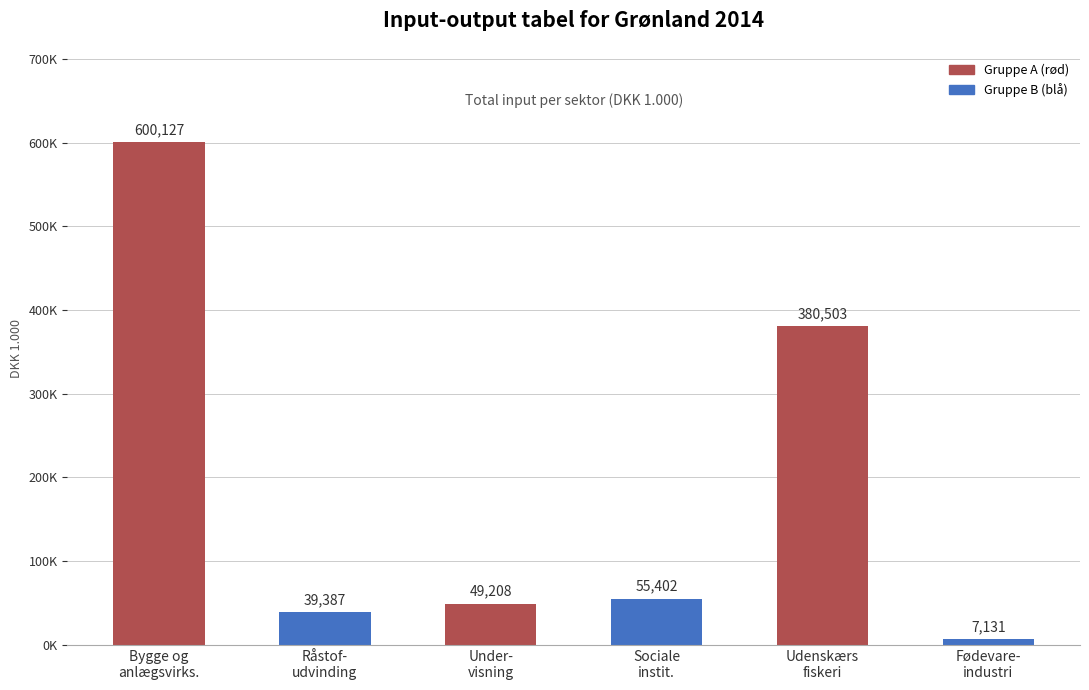

What is the difference between the maximum and second lowest values?

560740.1